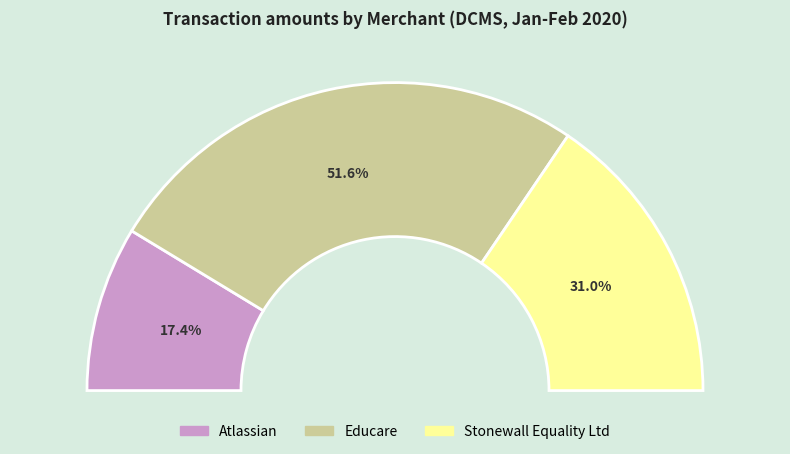

Approximately how many times larger is the value at Educare compared to Atlassian?

3.0